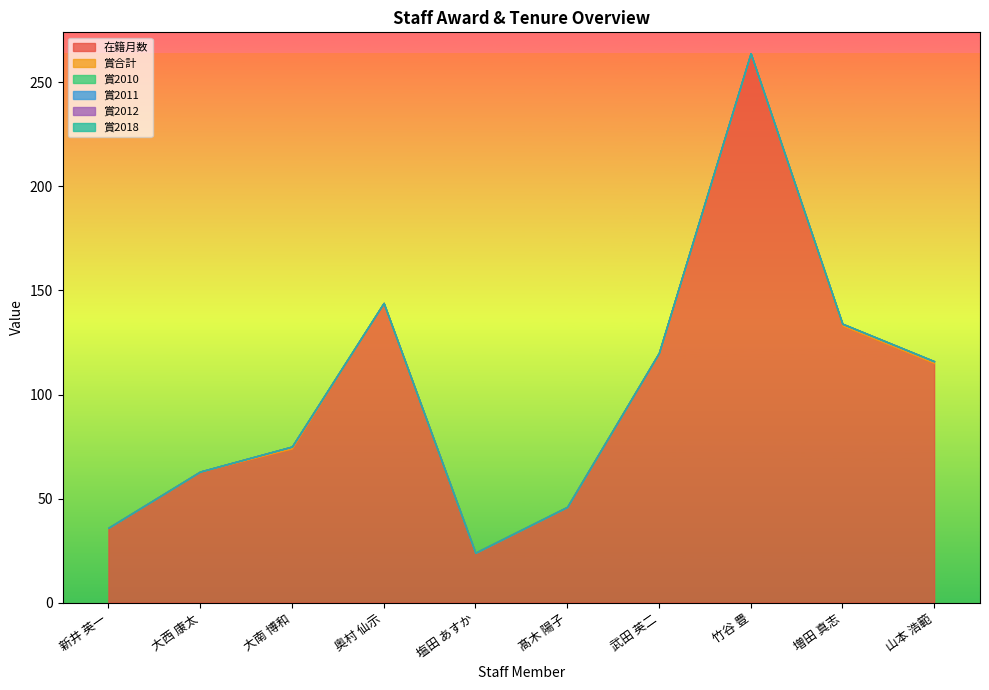

What is the spread (max minus min) of values at 大西 康太?

63